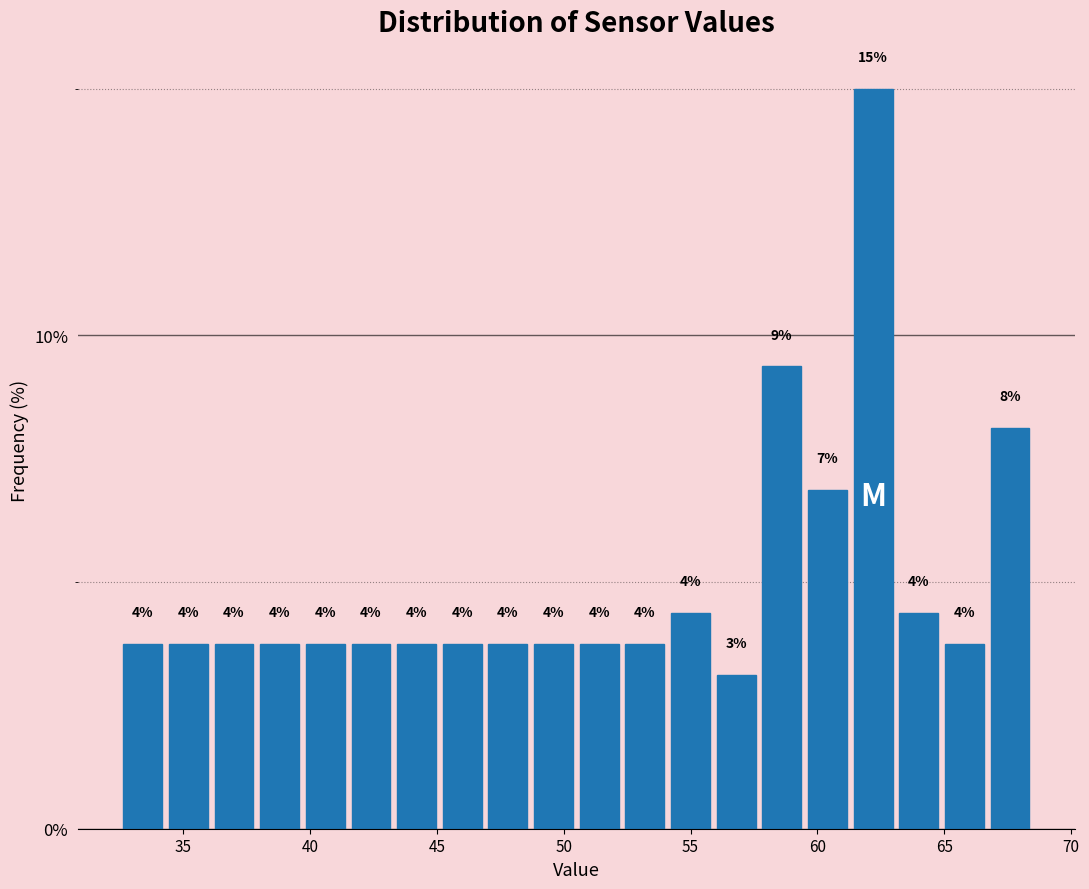

Read against the x-axis, roughly where is the centre of the tallest bar?

62.0